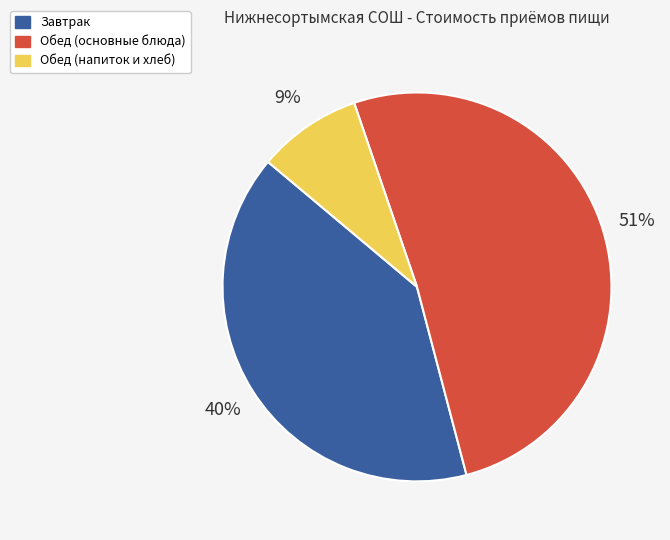

To the nearest percent, what is the difference between the largest and smallest slice percentages?

42%